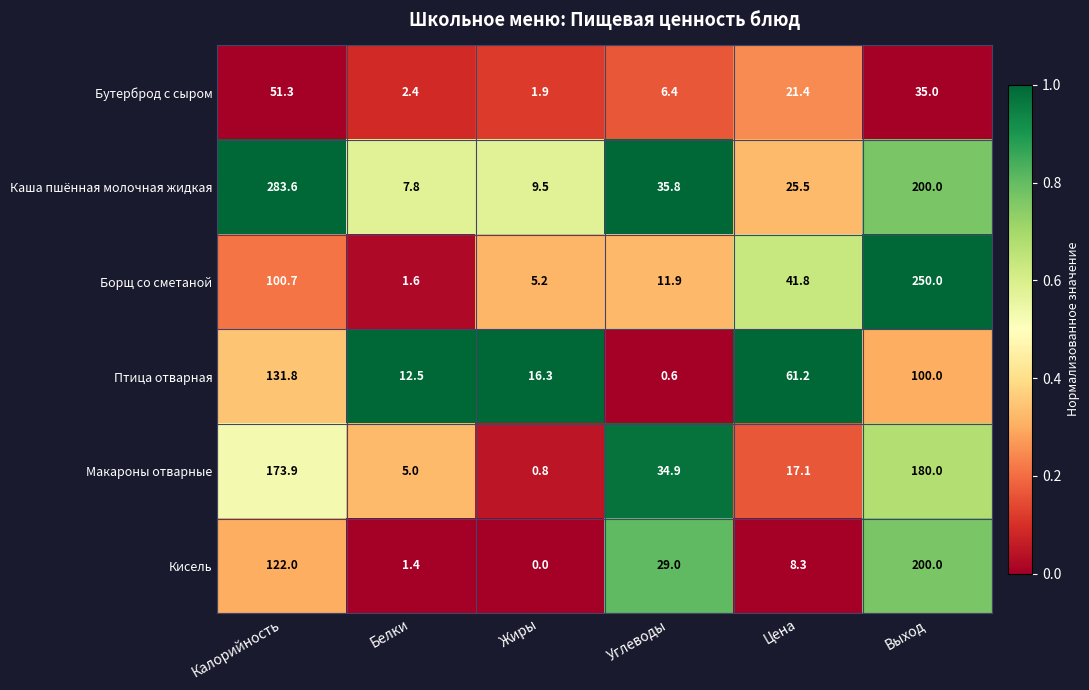

At which category is the sum across all series the highest?

Выход